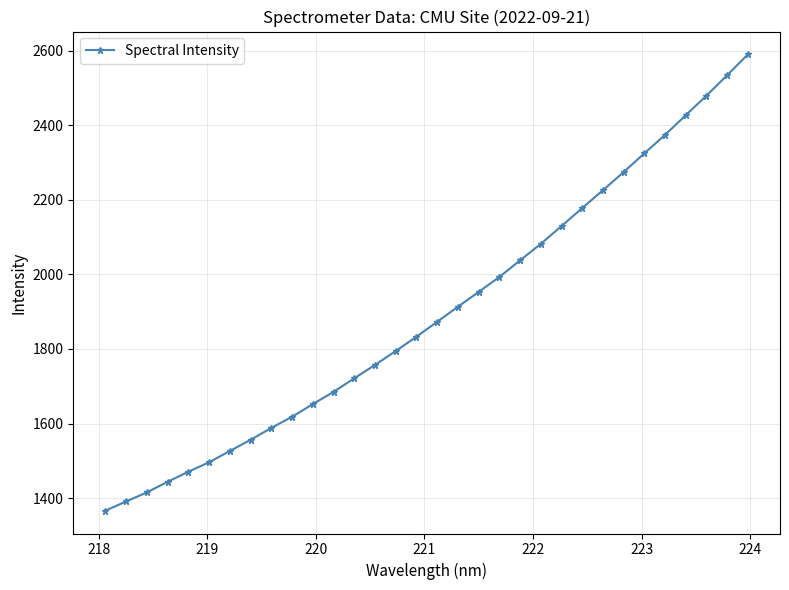

What is the greatest value displayed?

2589.7